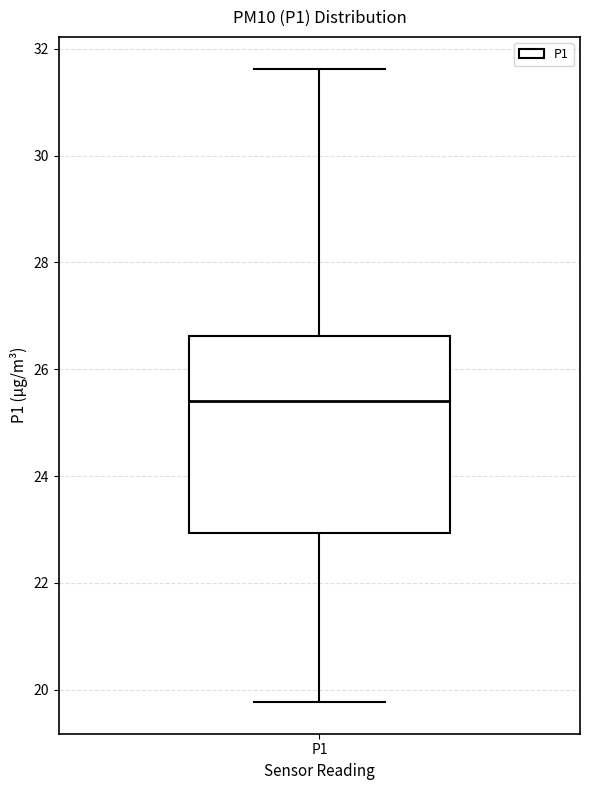

Transcribe this box plot: give where the median line is, the range the box spans, and where the two whiskers end, as read against the y-axis. The values are not printed on the chart, so give them approximately, as read against the axis.

median 25.4, box 23.0 to 26.6, whiskers 19.8 to 31.6